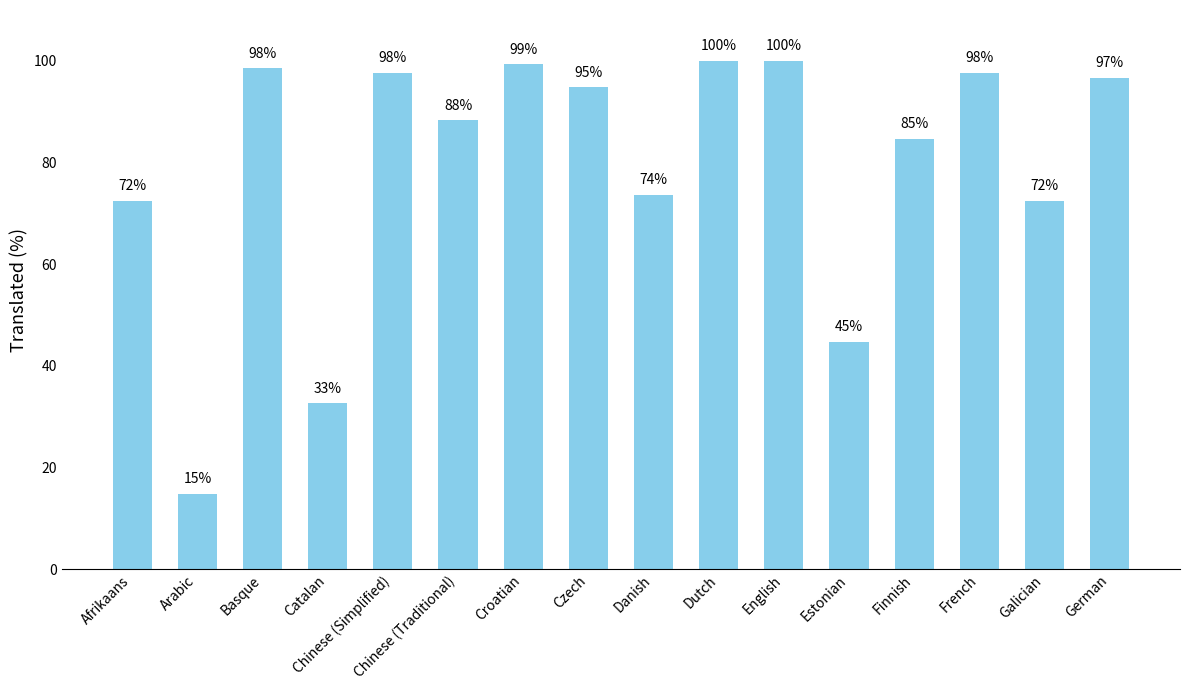

Does the chart contain any negative values?

No